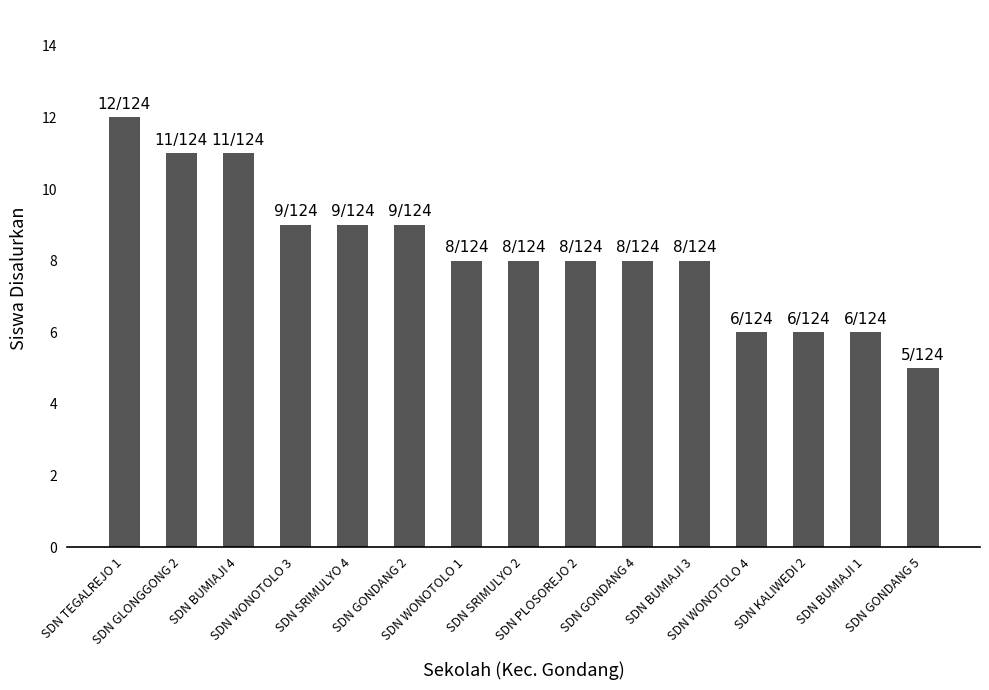

Which category has the highest value across all series?

SDN TEGALREJO 1